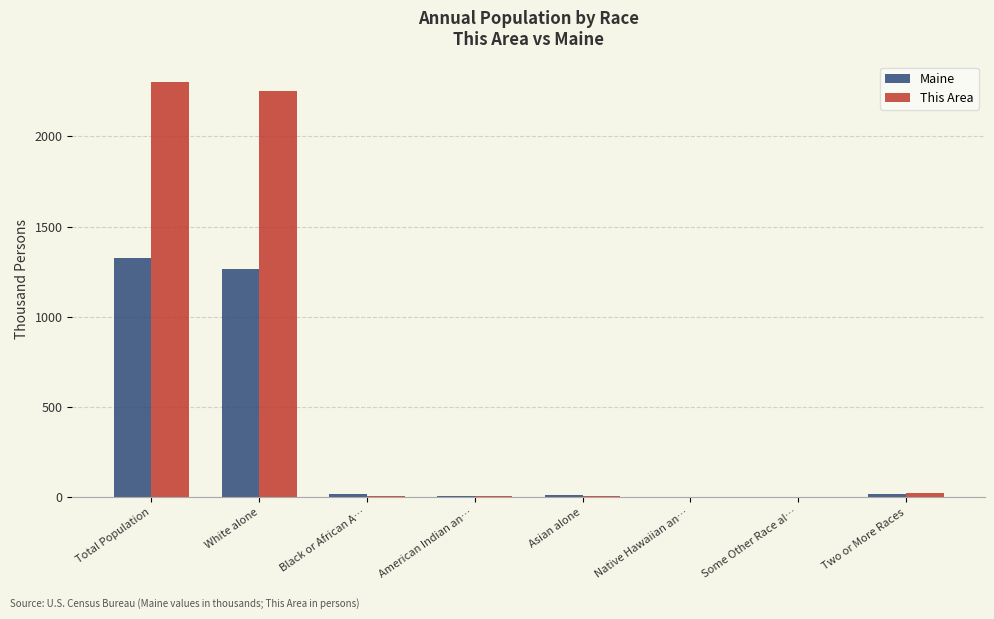

Does the chart contain stacked bars?

No